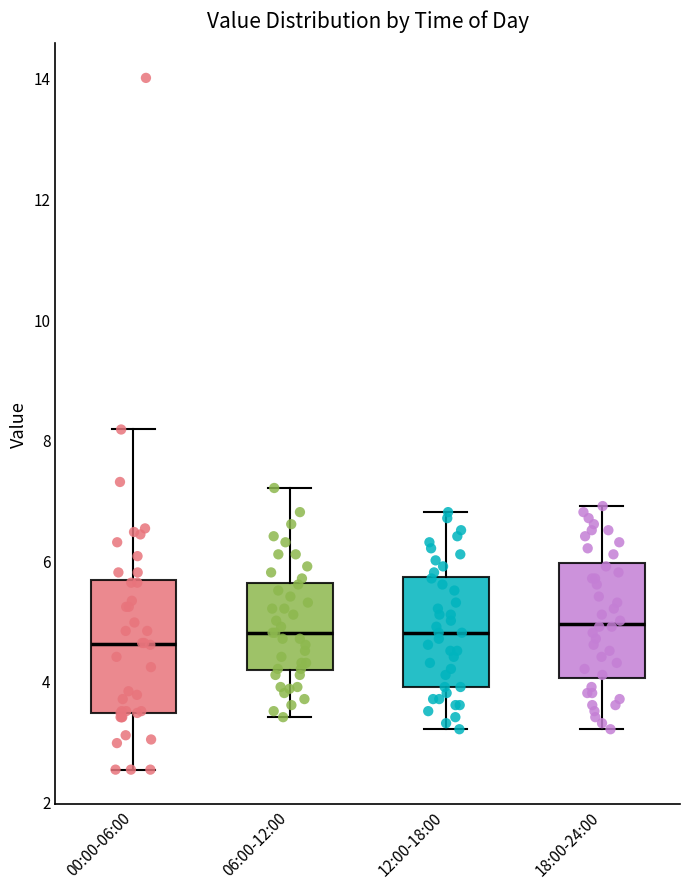

Where does the lower whisker of the box for 12:00-18:00 end on the y-axis? The values are not printed on the chart, so give them approximately, as read against the axis.

3.2